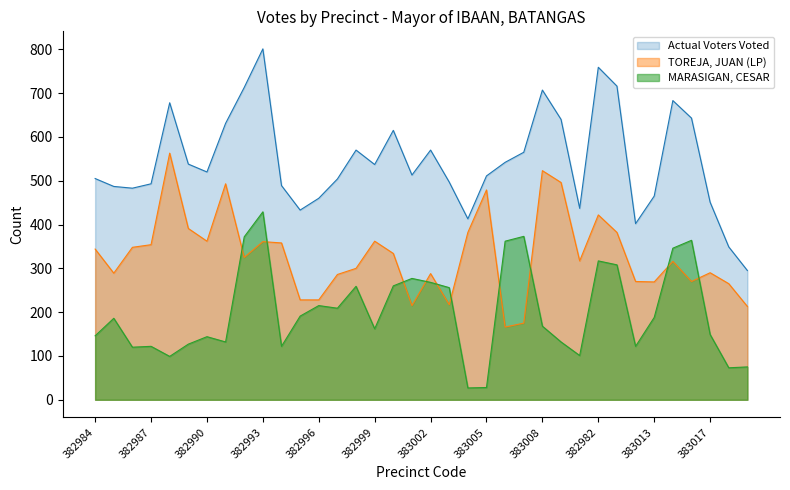

Reading left to right, extract all data points from this chart.

MARASIGAN, CESAR: 146	186	120	122	99	127	144	132	372	429	122	191	215	209	259	162	260	277	268	256	27	28	362	373	168	132	101	317	308	122	188	346	364	149	73	75
TOREJA, JUAN (LP): 344	289	348	354	563	391	362	493	325	361	358	228	228	286	300	362	334	215	288	217	382	479	166	175	523	496	317	422	382	270	269	316	270	290	265	213
Actual Voters Voted: 505	487	483	493	678	538	520	631	713	801	489	433	460	504	570	537	615	513	570	497	413	511	542	565	707	640	437	759	716	402	465	683	643	451	349	295